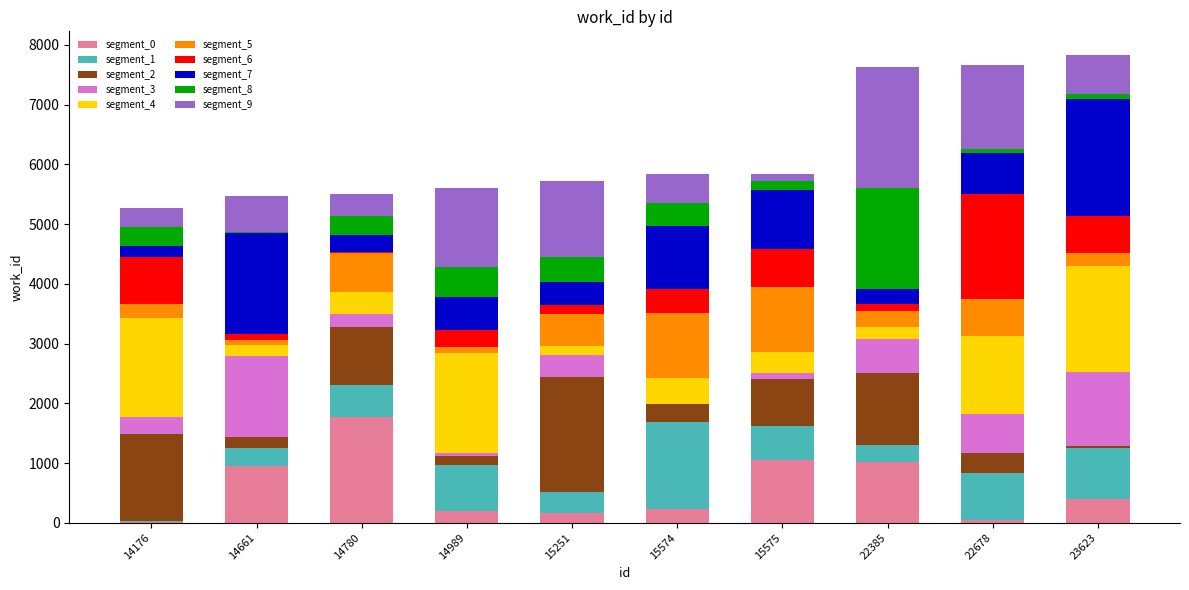

What are all the series names shown in the legend?

segment_0, segment_1, segment_2, segment_3, segment_4, segment_5, segment_6, segment_7, segment_8, segment_9